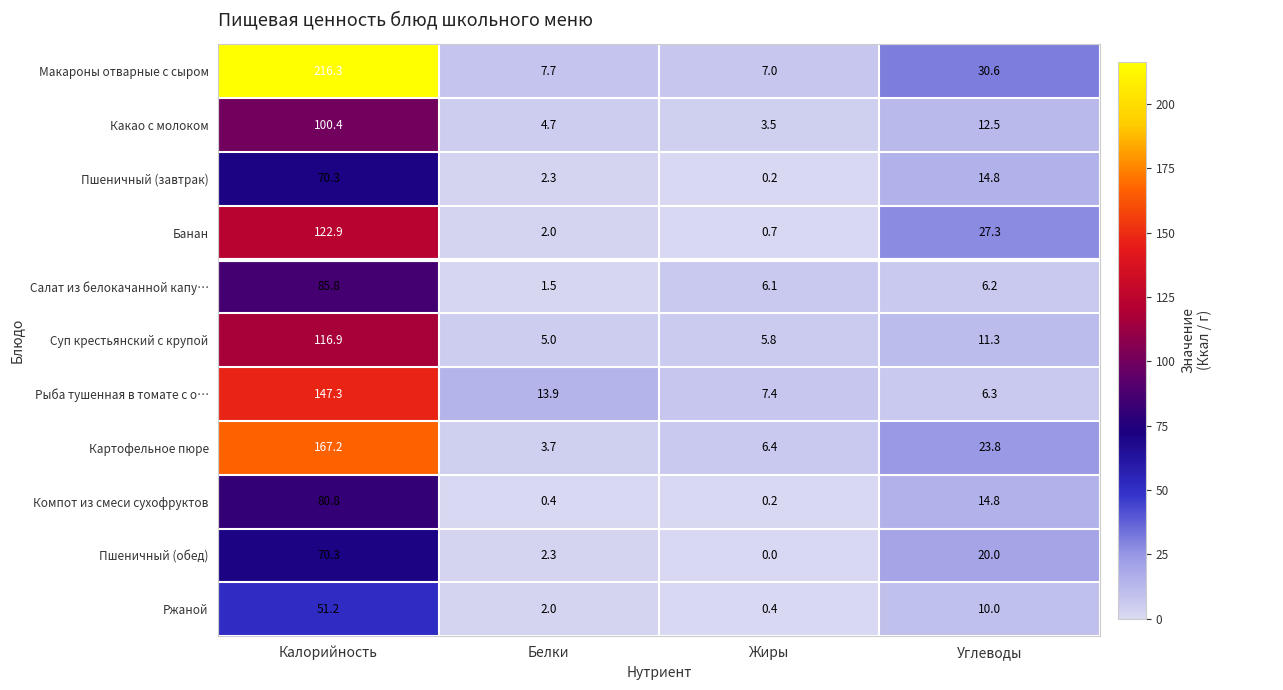

At which category is the sum across all series the highest?

Калорийность